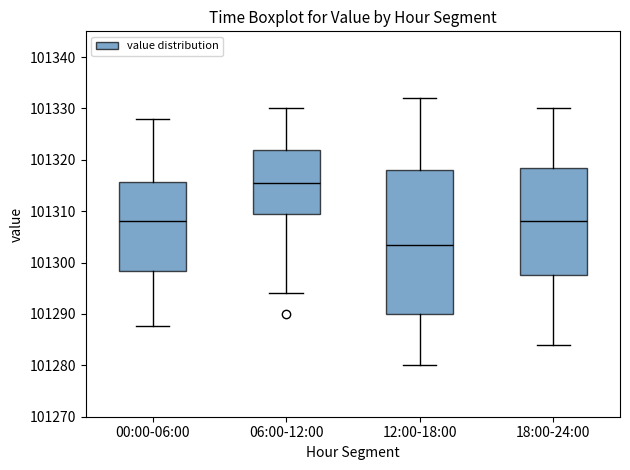

Reading left to right, transcribe this box plot: for each box, give where its median line is, the range the box spans, and where its two whiskers end, as read against the y-axis. The values are not printed on the chart, so give them approximately, as read against the axis.

00:00-06:00: median 101308, box 101298 to 101316, whiskers 101288 to 101328
06:00-12:00: median 101316, box 101310 to 101322, whiskers 101294 to 101330
12:00-18:00: median 101304, box 101290 to 101318, whiskers 101280 to 101332
18:00-24:00: median 101308, box 101298 to 101319, whiskers 101284 to 101330